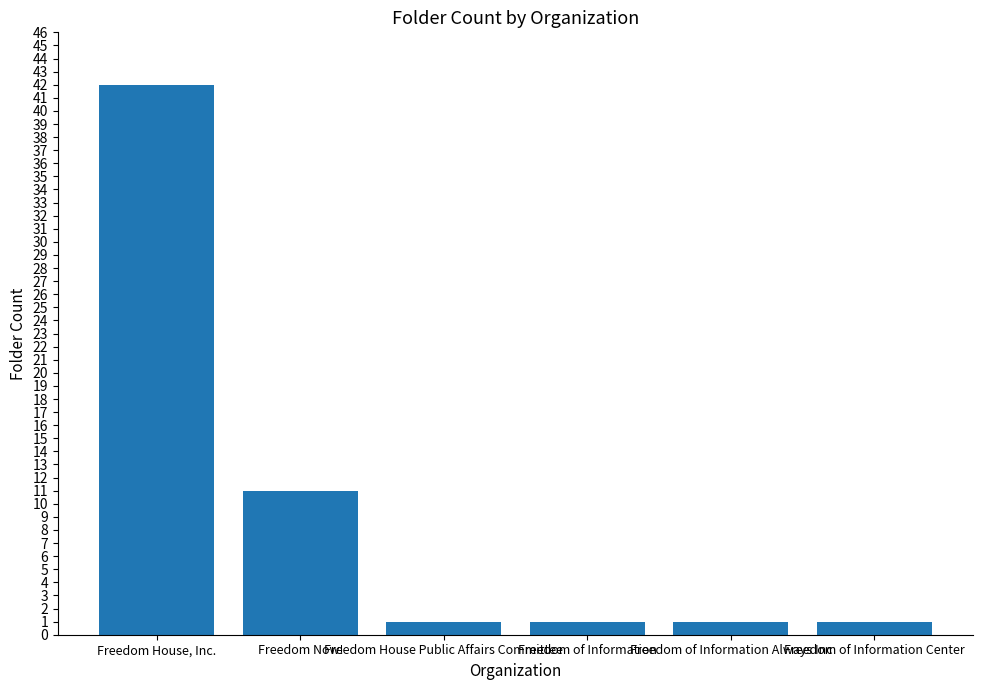

What is the greatest value displayed?

42